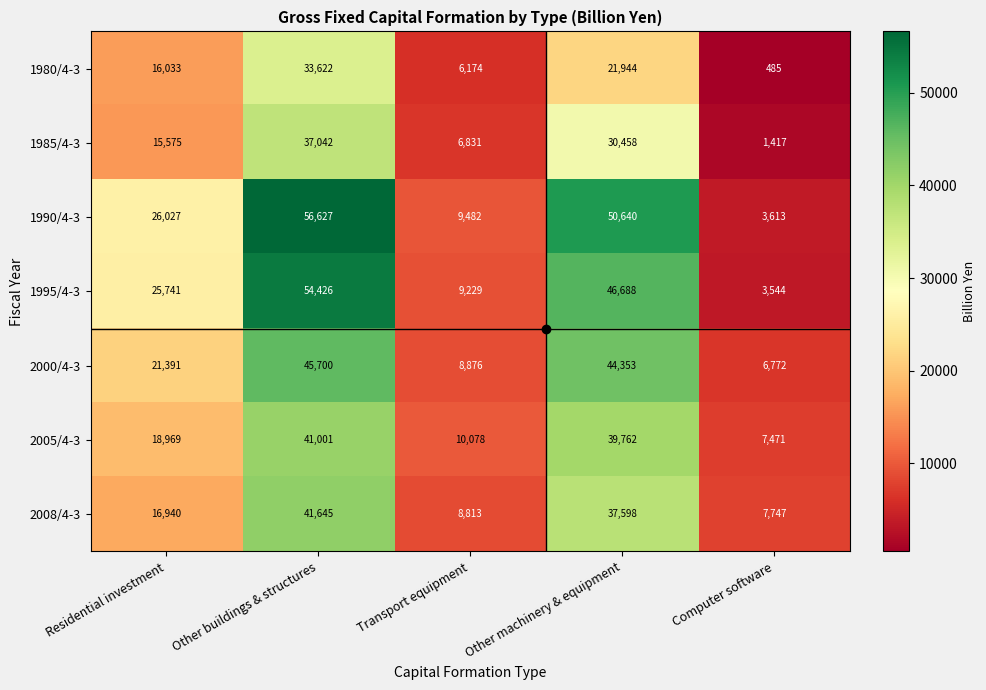

Rank the series by their maximum value, from highest to lowest.

1990/4-3, 1995/4-3, 2000/4-3, 2008/4-3, 2005/4-3, 1985/4-3, 1980/4-3